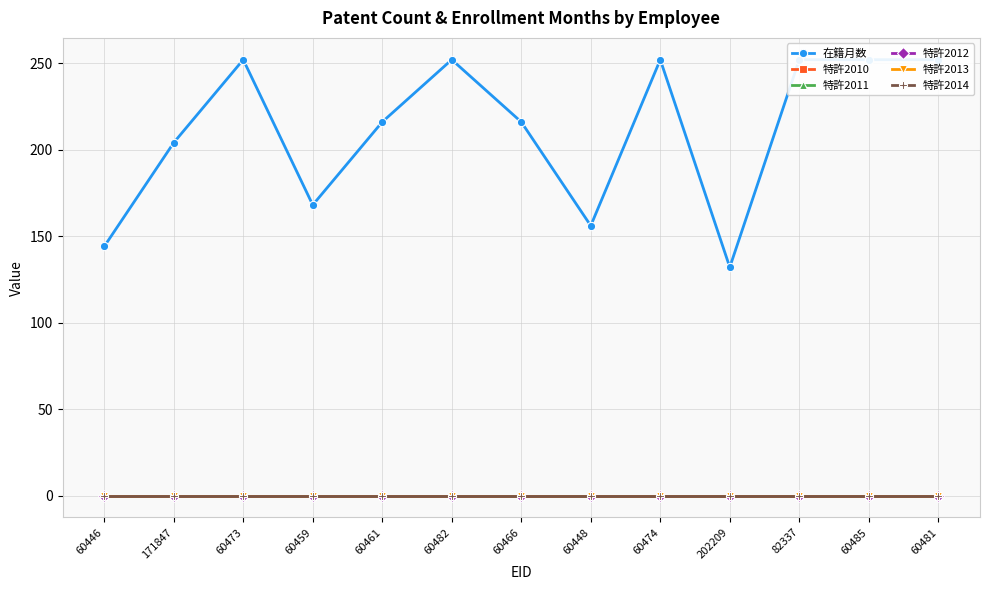

Reading left to right, list all the values displayed in this chart.

在籍月数: 144	204	252	168	216	252	216	156	252	132	252	252	252
特許2010: 0	0	0	0	0	0	0	0	0	0	0	0	0
特許2011: 0	0	0	0	0	0	0	0	0	0	0	0	0
特許2012: 0	0	0	0	0	0	0	0	0	0	0	0	0
特許2013: 0	0	0	0	0	0	0	0	0	0	0	0	0
特許2014: 0	0	0	0	0	0	0	0	0	0	0	0	0